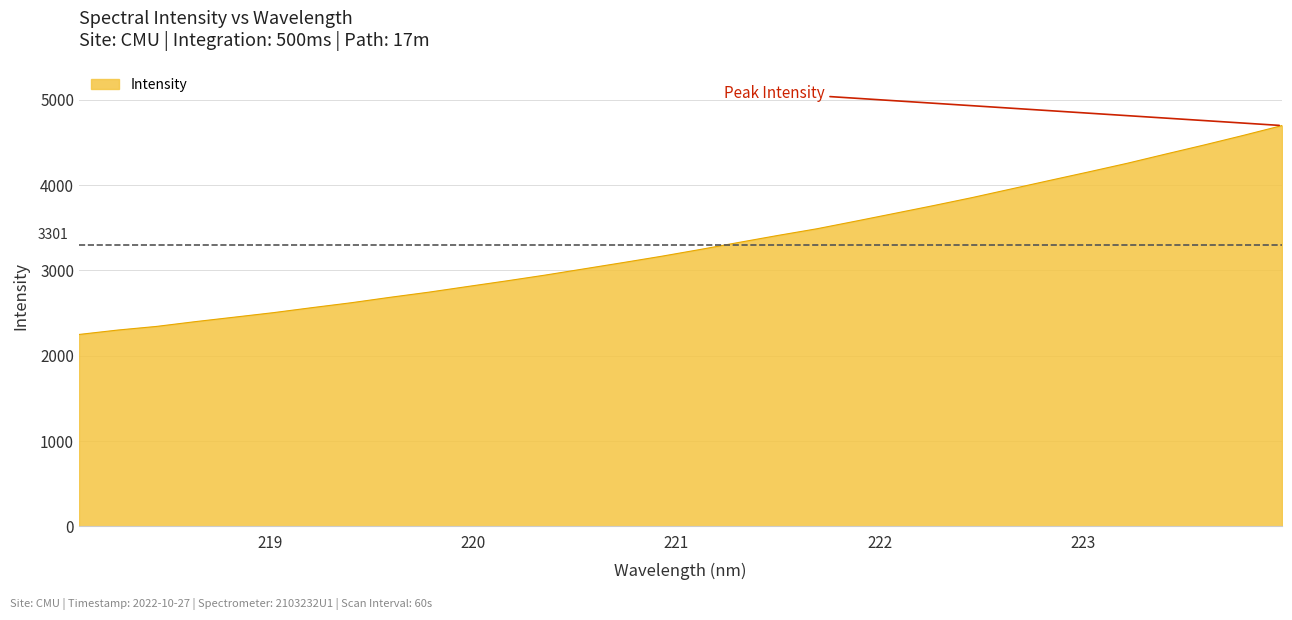

What is the maximum value shown in the chart?

4697.5